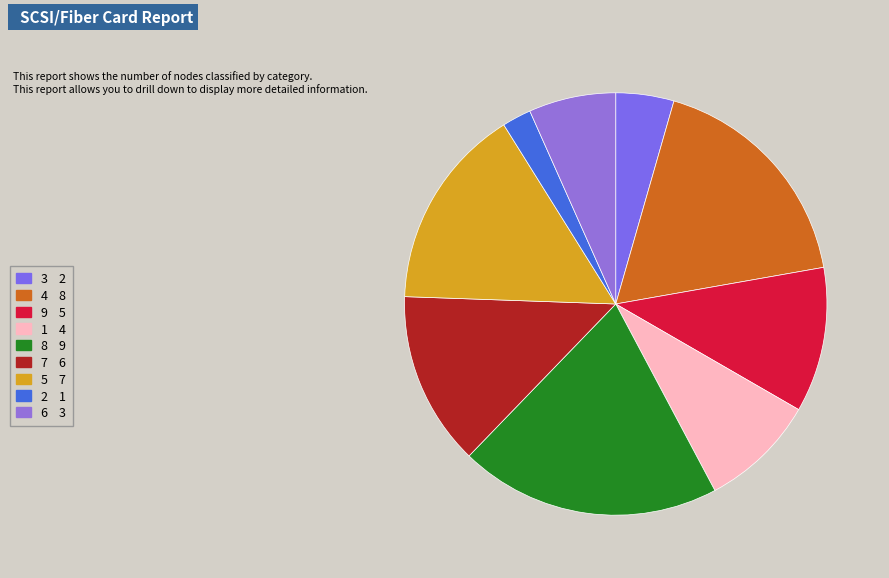

Which has a higher value, 8 or 5?

8